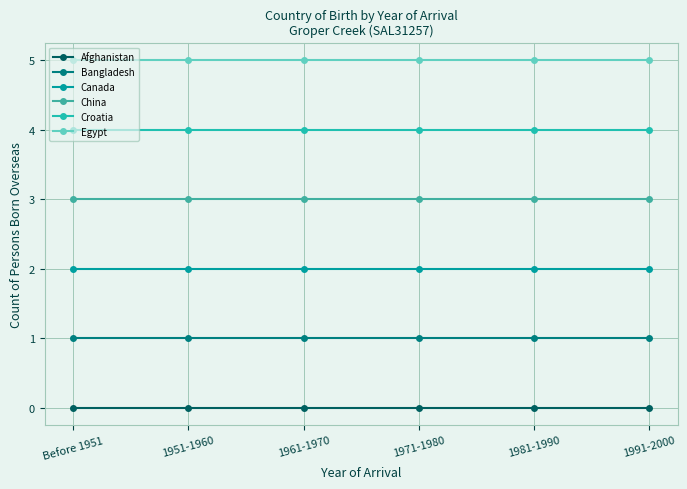

Rank the series by their average value, from lowest to highest.

Afghanistan, Bangladesh, Canada, China, Croatia, Egypt